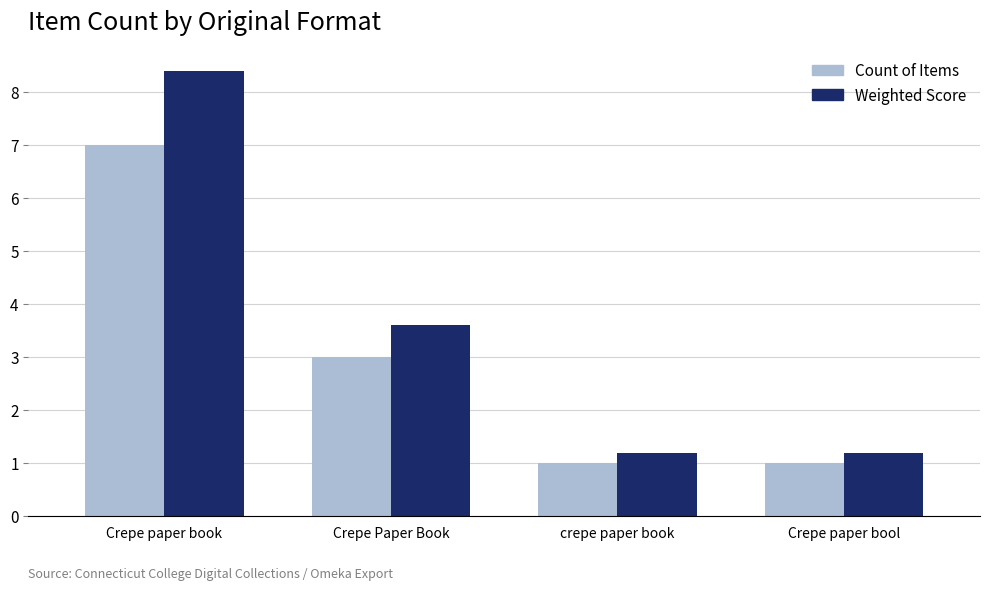

Reading left to right, transcribe all the data shown in this chart.

Count of Items: 7.0	3.0	1.0	1.0
Weighted Score: 8.4	3.6	1.2	1.2